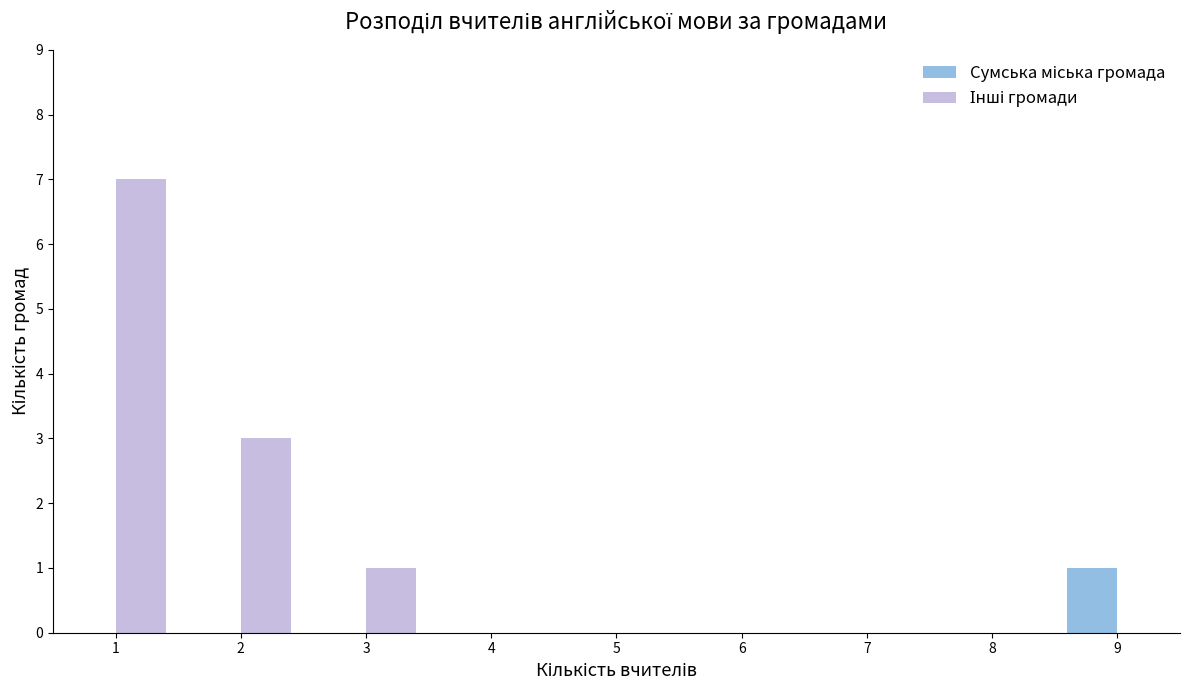

What is the maximum value shown in the chart?

7